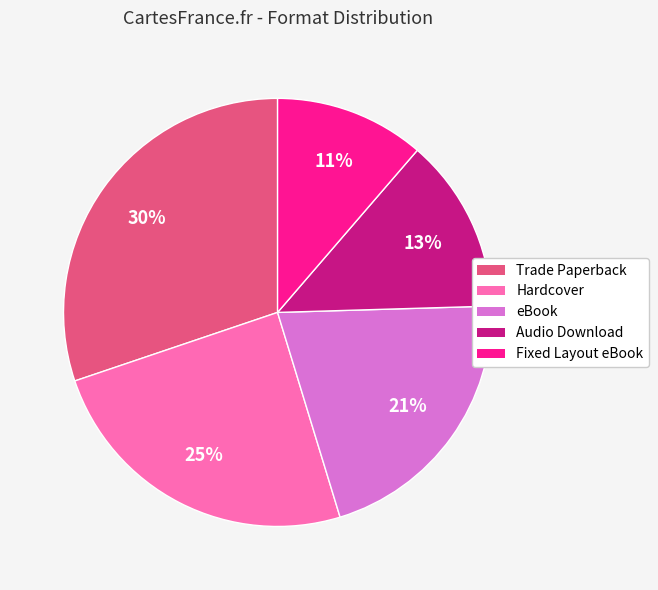

Approximately how many times larger is the value at Hardcover compared to Audio Download?

1.9